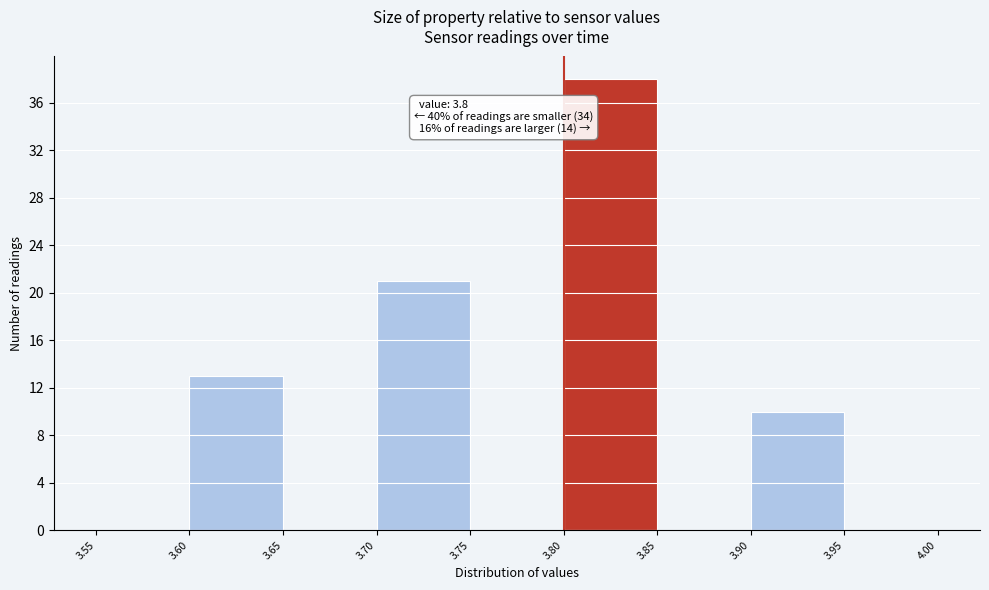

Over which range of the x-axis is the bar tallest?

3.80 to 3.85